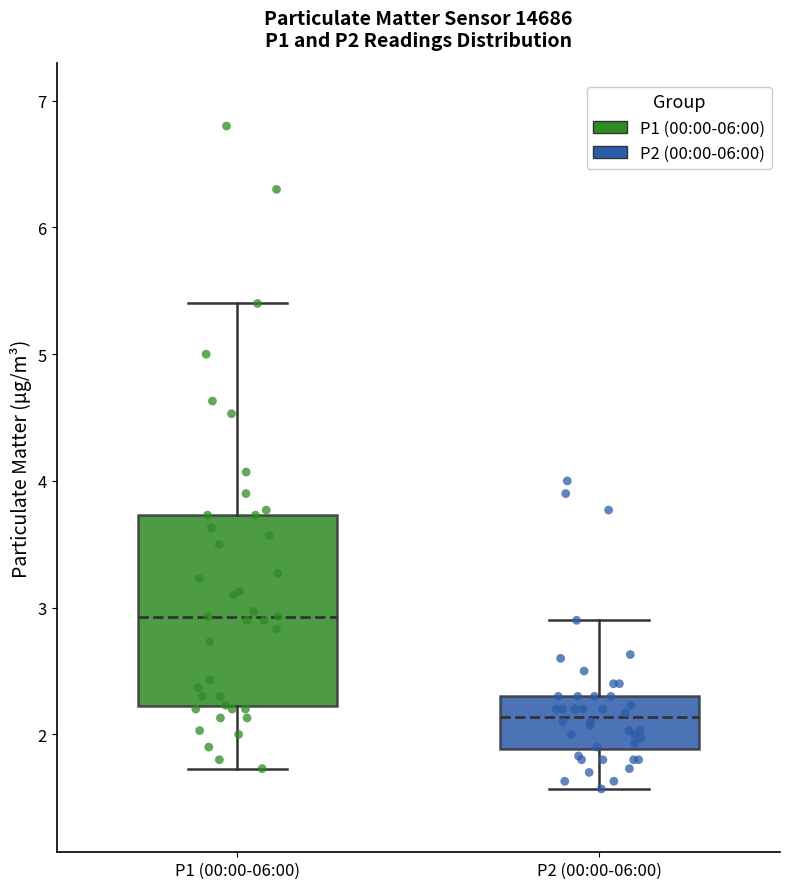

Reading left to right, read every box against the y-axis: the position of its median line, the range the box covers, and the ends of its whiskers. The values are not printed on the chart, so give them approximately, as read against the axis.

P1 (00:00-06:00): median 2.9, box 2.2 to 3.7, whiskers 1.7 to 5.4
P2 (00:00-06:00): median 2.1, box 1.9 to 2.3, whiskers 1.6 to 2.9